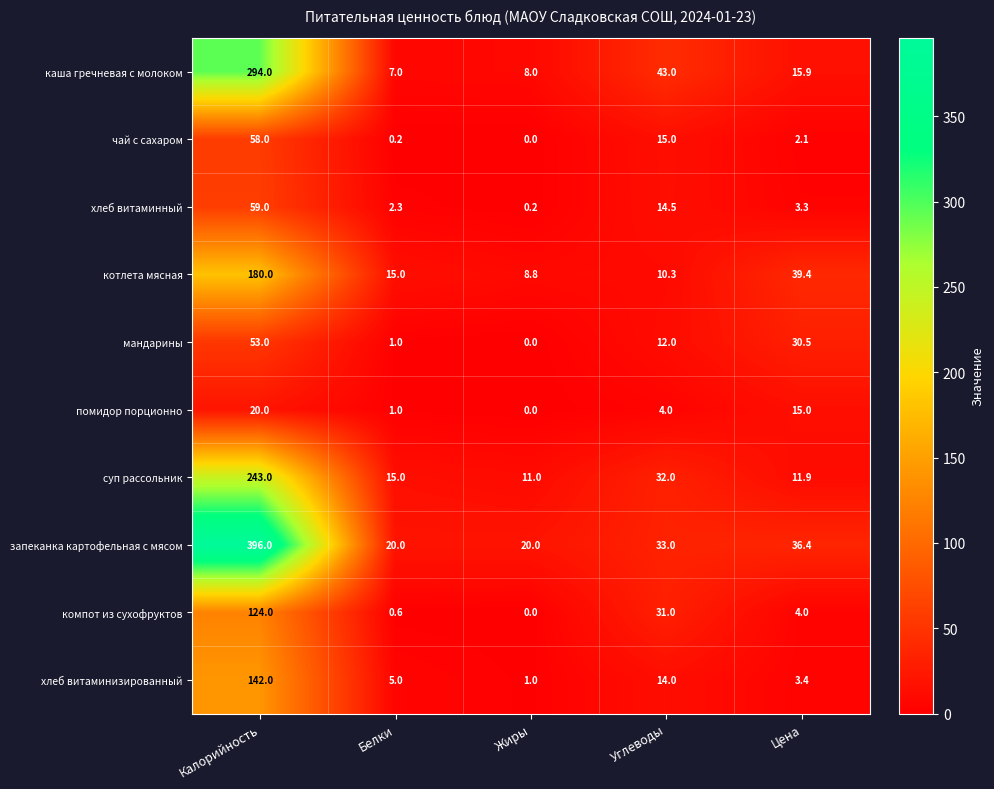

Where does the помидор порционно series first go above 4?

Калорийность